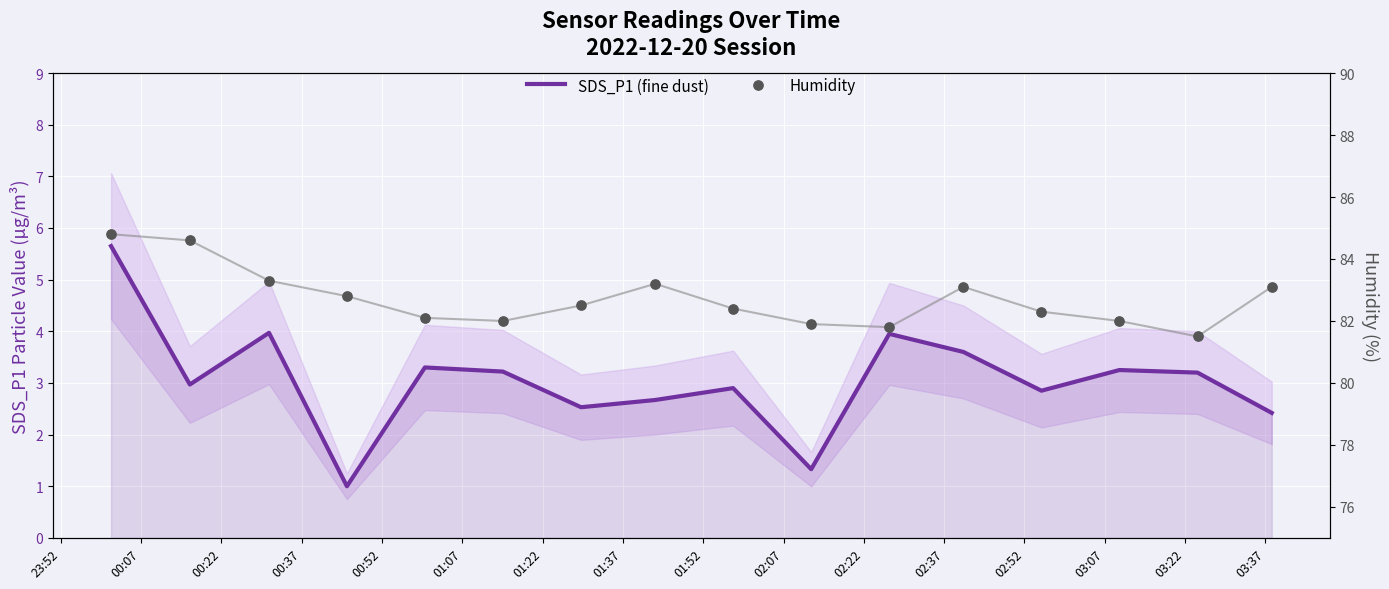

Is the value of Humidity at 00:37 greater than the value of SDS_P1 (fine dust) at 02:22?

Yes